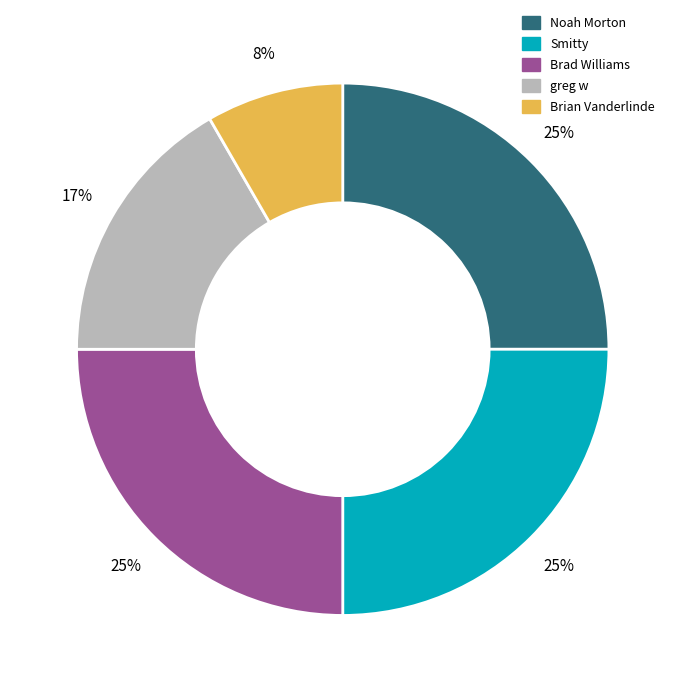

What percentage is the Brad Williams slice, to the nearest percent?

25%